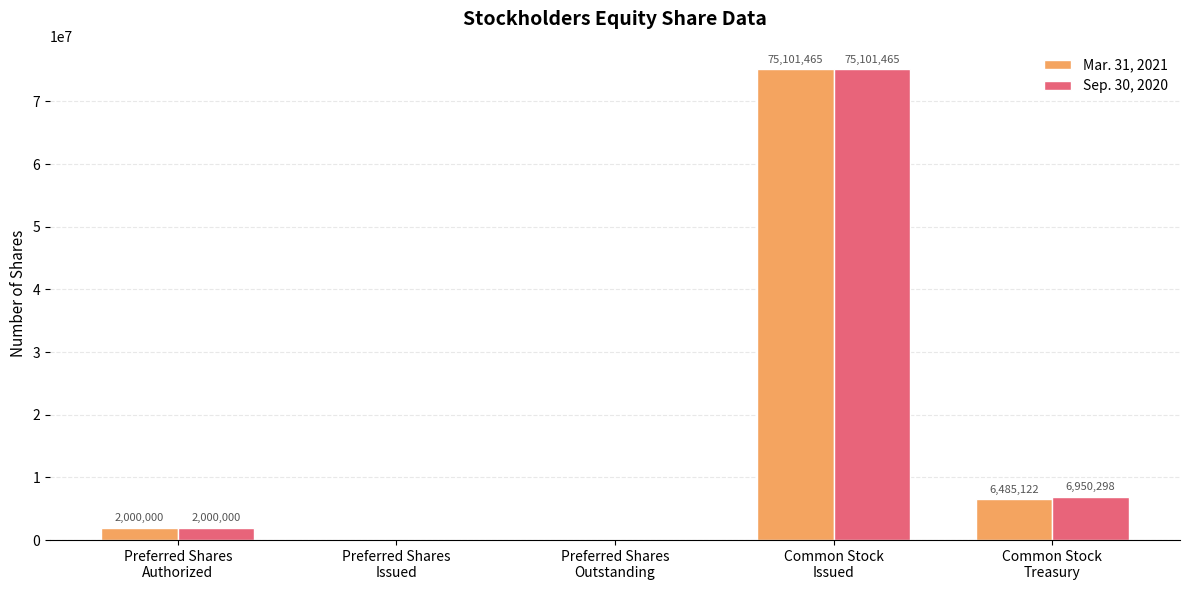

Which series has the largest total across all categories?

Sep. 30, 2020